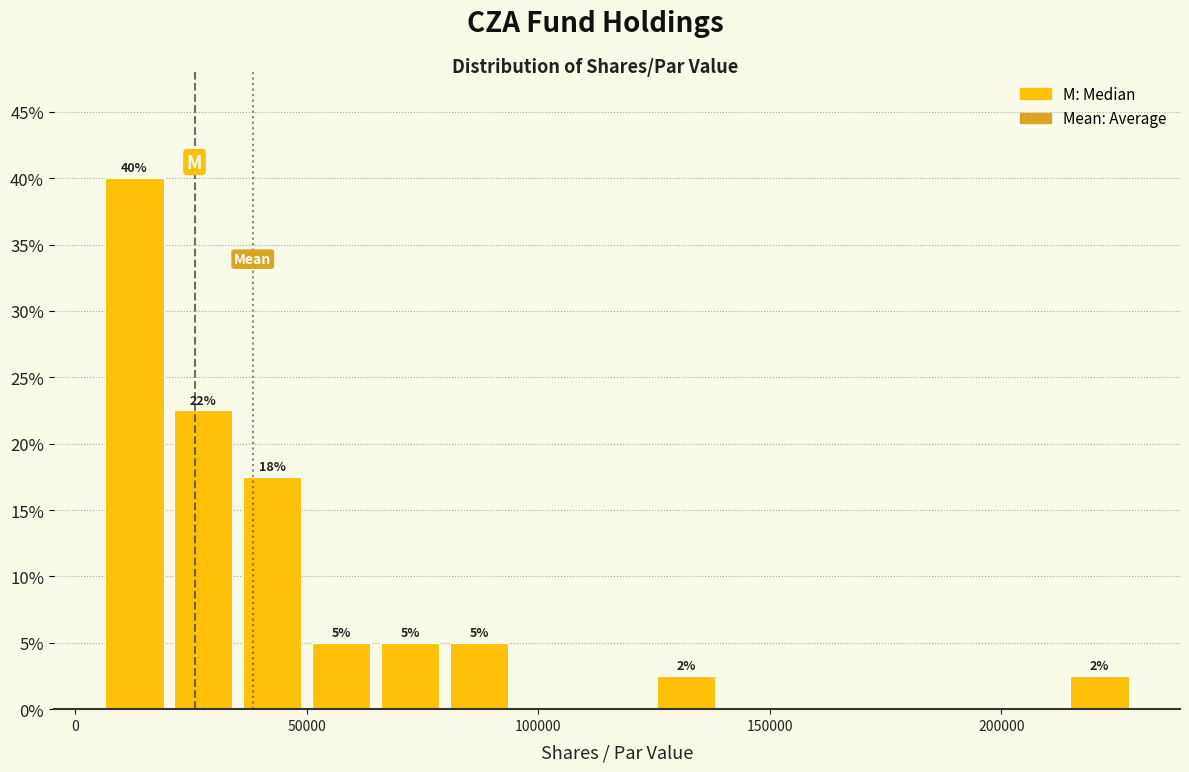

Around what value on the x-axis is the tallest bar? Give the approximate position of its centre, as read against the axis.

15000